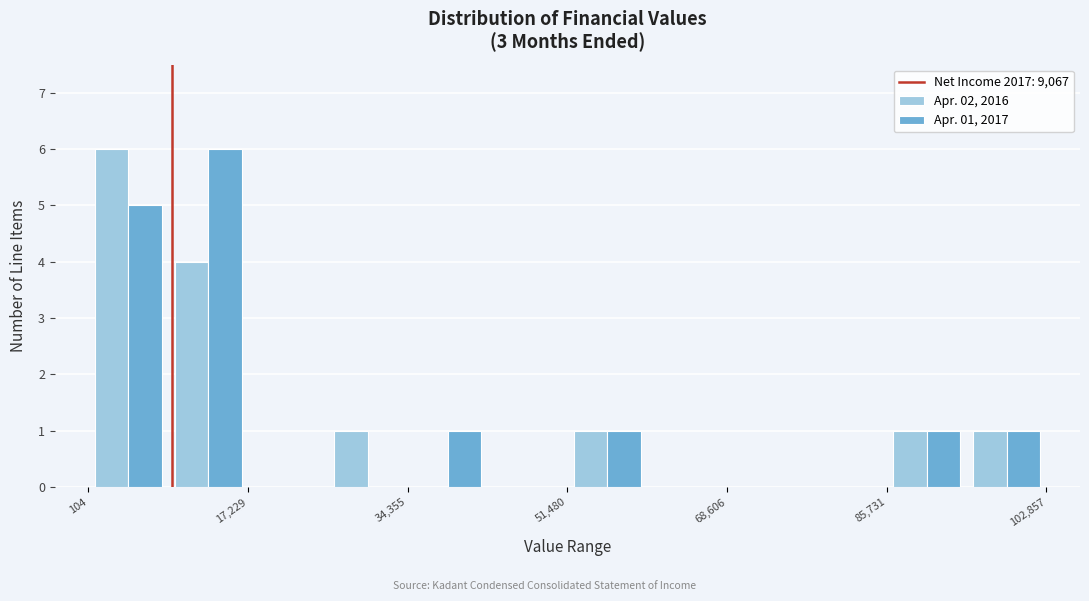

In the Apr. 02, 2016 series, which range on the x-axis has the tallest bar?

0 to 8000